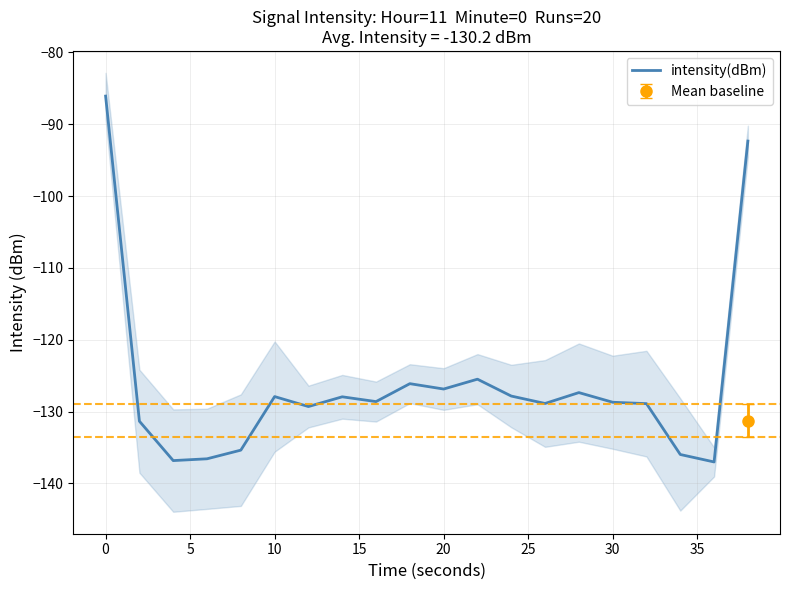

Does the chart have visible grid lines?

Yes